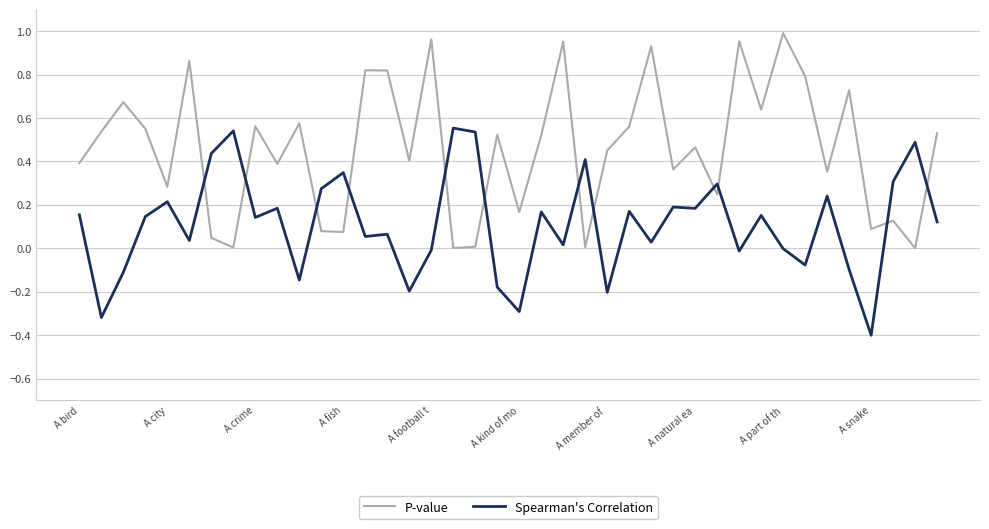

After their last crossing, which series has the higher values: P-value or Spearman's Correlation?

P-value